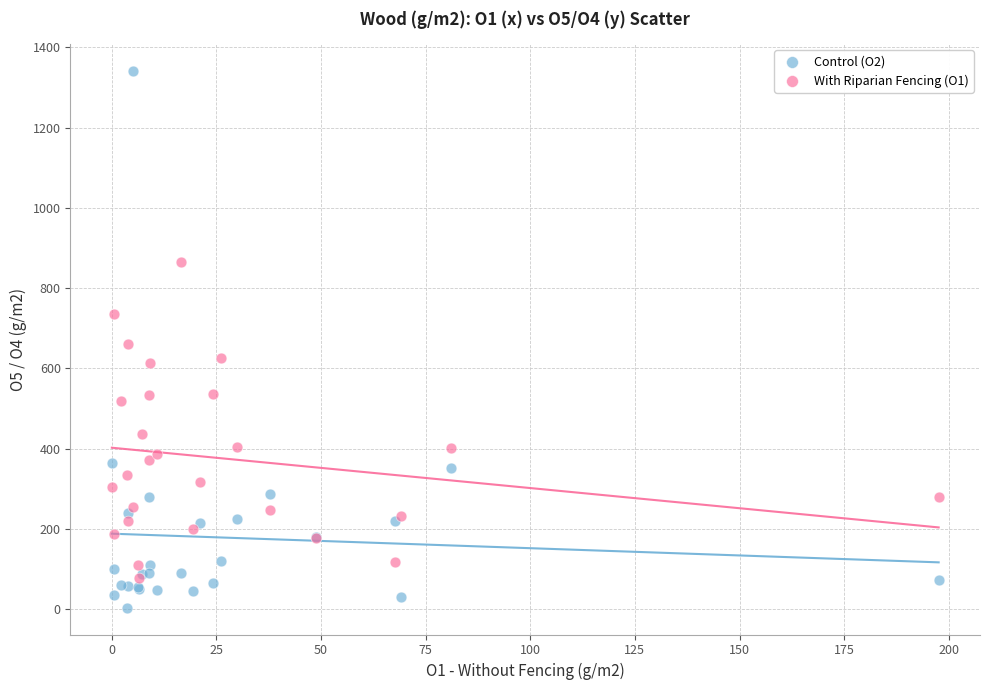

Which series contains the lowest Y value?

Control (O2)